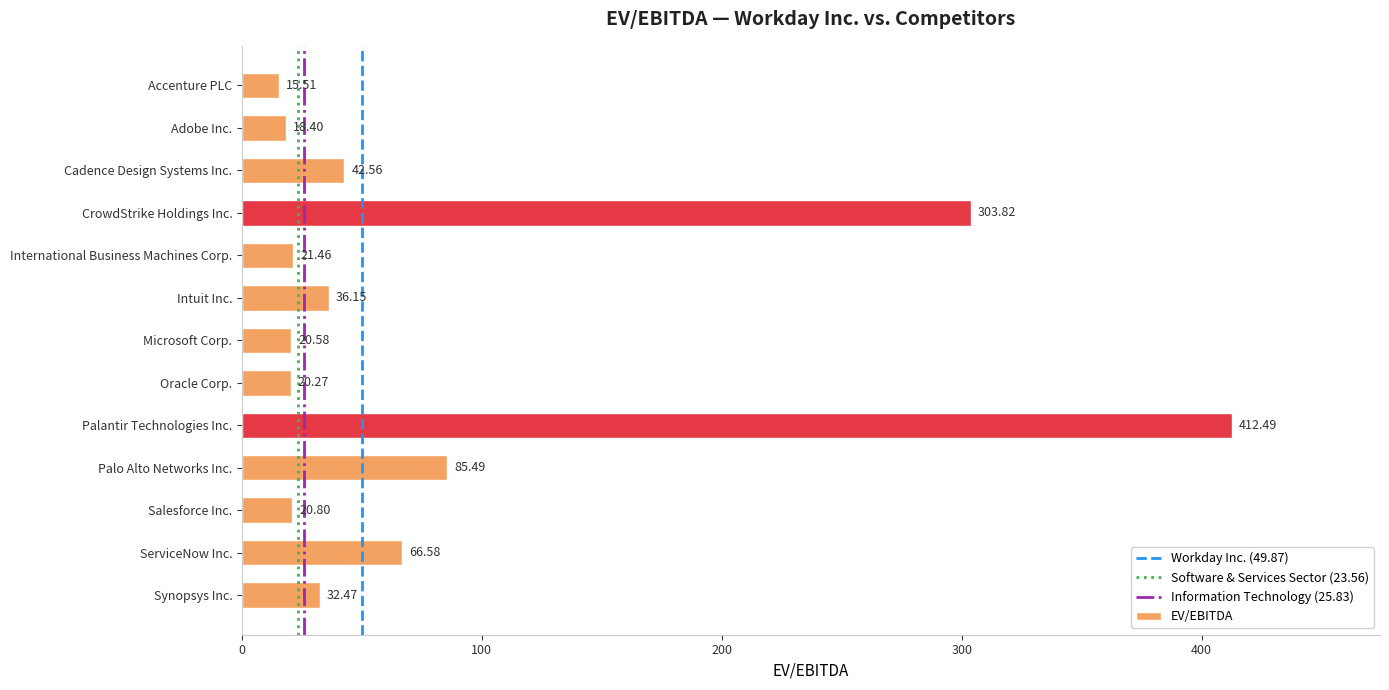

What is the label of the 7th bar from the top?

Microsoft Corp.